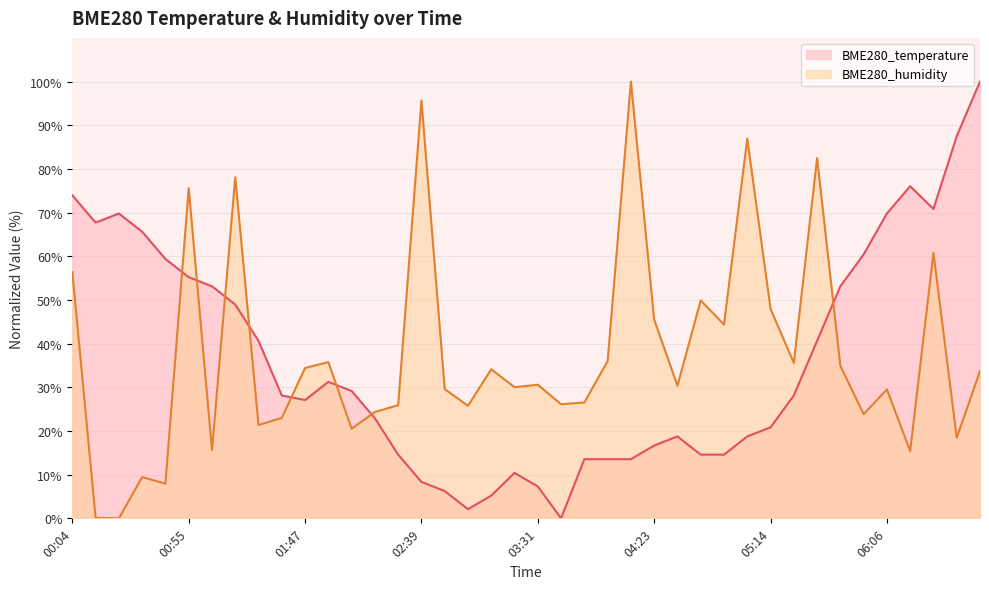

Which category has the lowest value in the BME280_temperature series?

03:41